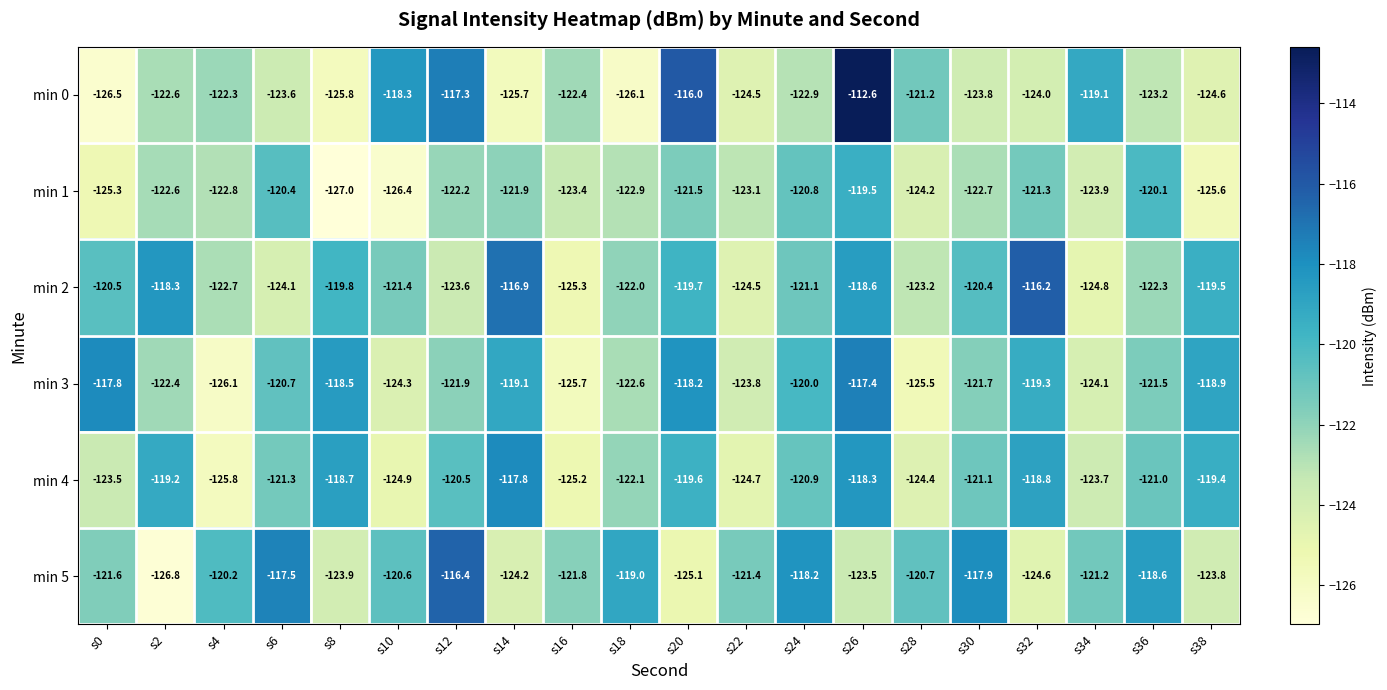

How many values in the min 0 series exceed -122?

6